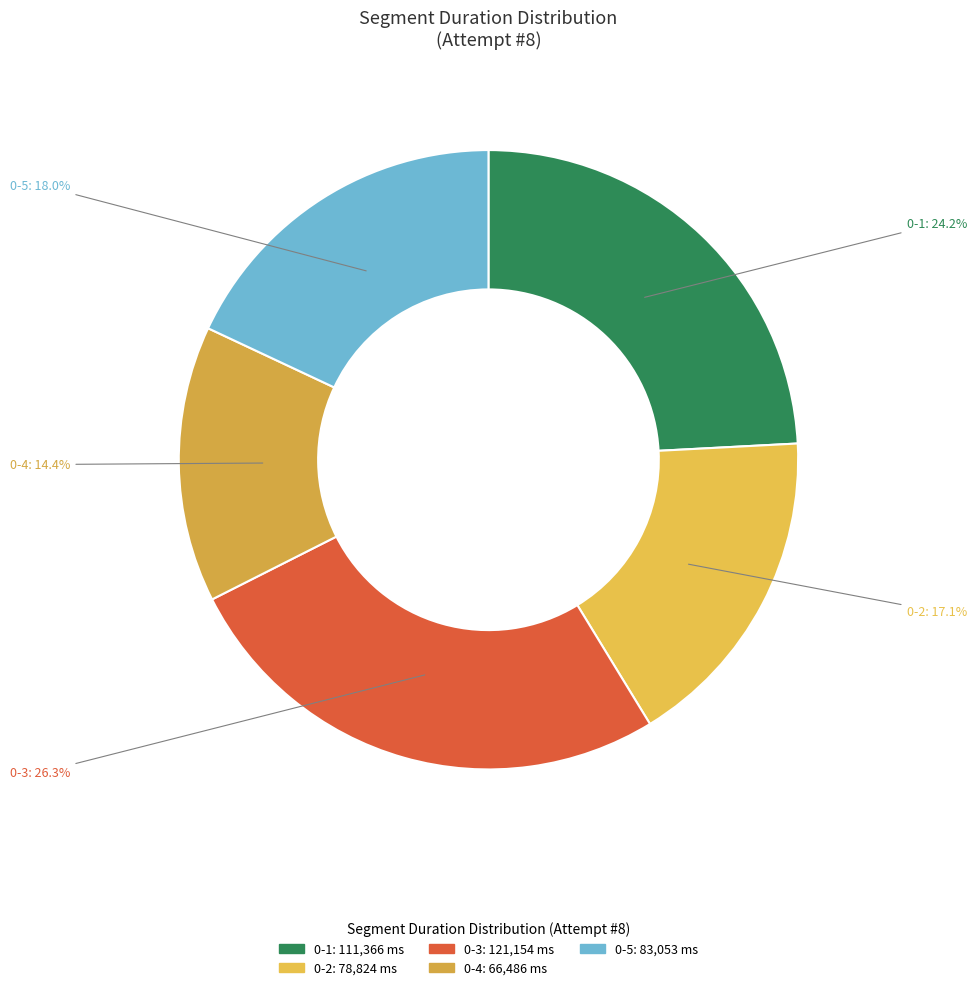

Count the number of slices in the pie.

5